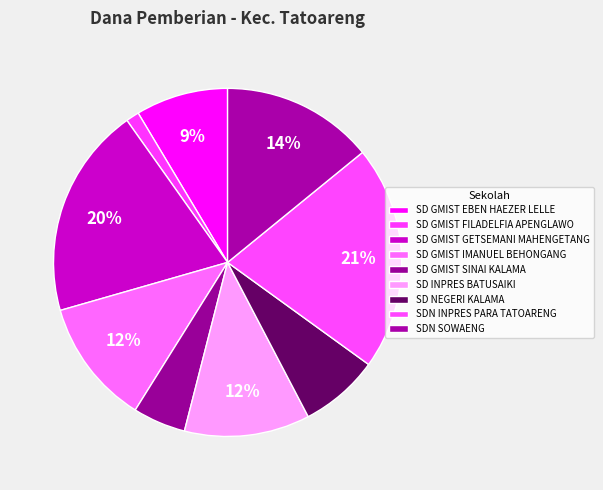

How many segments does this pie chart have?

9